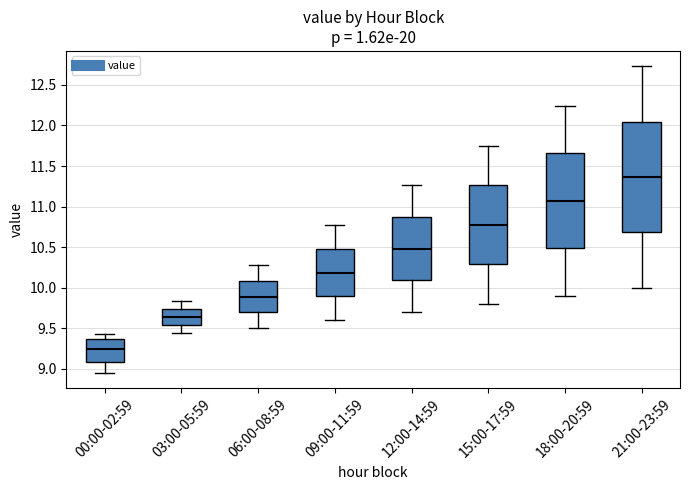

Reading left to right, transcribe this box plot: for each box, give where its median line is, the range the box spans, and where its two whiskers end, as read against the y-axis. The values are not printed on the chart, so give them approximately, as read against the axis.

00:00-02:59: median 9.25, box 9.10 to 9.35, whiskers 8.95 to 9.45
03:00-05:59: median 9.65, box 9.55 to 9.75, whiskers 9.45 to 9.85
06:00-08:59: median 9.90, box 9.70 to 10.10, whiskers 9.50 to 10.30
09:00-11:59: median 10.20, box 9.90 to 10.50, whiskers 9.60 to 10.75
12:00-14:59: median 10.50, box 10.10 to 10.85, whiskers 9.70 to 11.25
15:00-17:59: median 10.80, box 10.30 to 11.25, whiskers 9.80 to 11.75
18:00-20:59: median 11.05, box 10.50 to 11.65, whiskers 9.90 to 12.25
21:00-23:59: median 11.35, box 10.70 to 12.05, whiskers 10.00 to 12.75